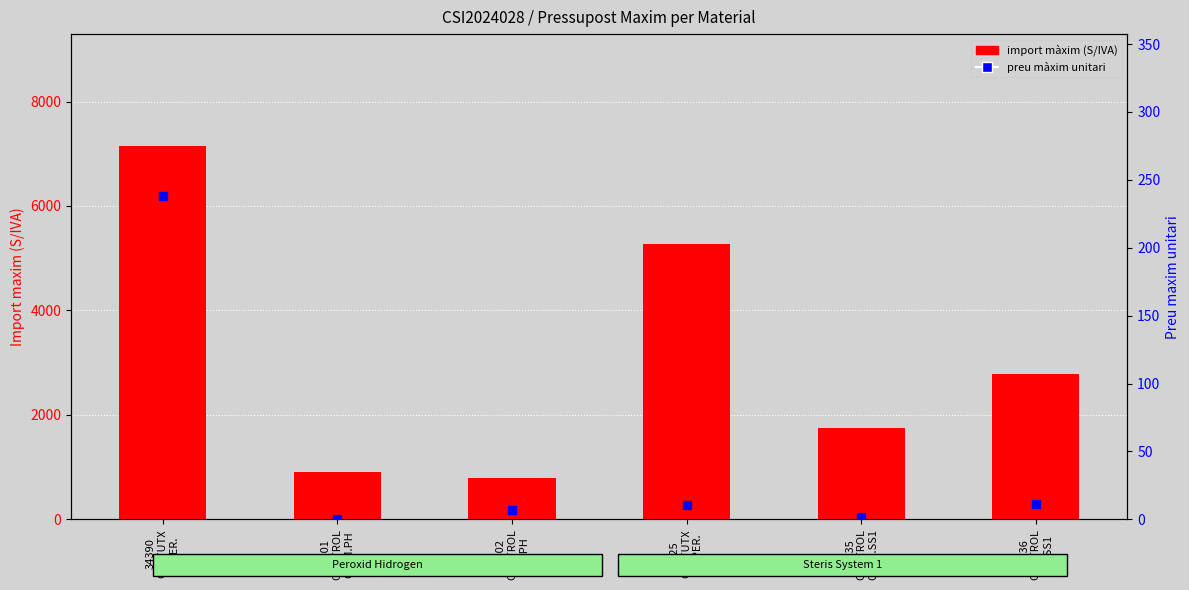

Which series has the largest total across all categories?

import màxim (S/IVA)